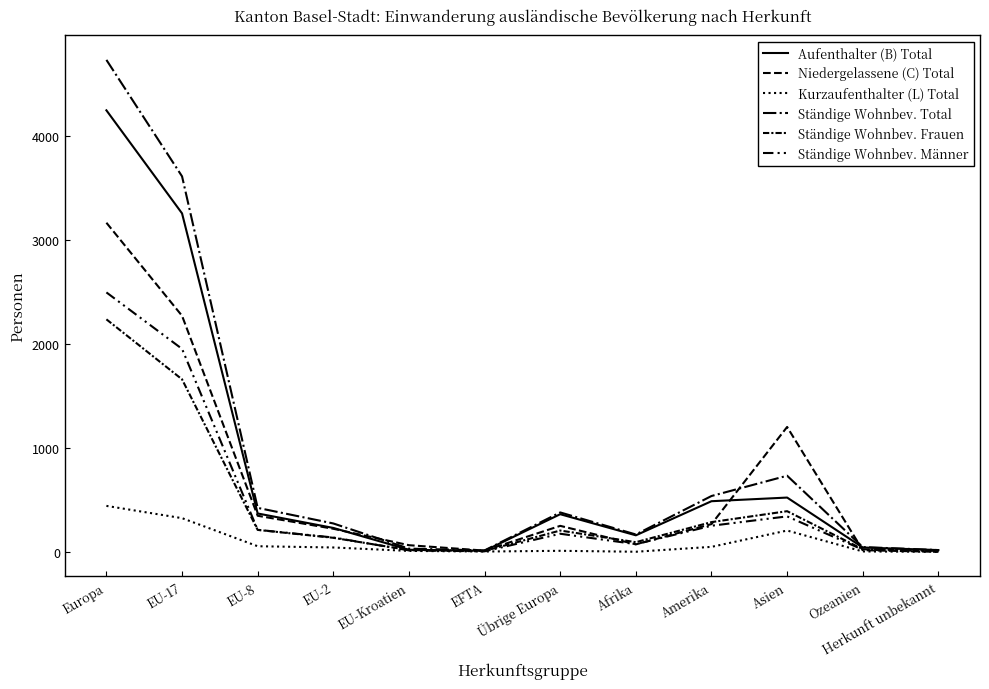

Reading left to right, what are all the values shown in this chart?

Aufenthalter (B) Total: 4246	3255	369	230	20	10	362	159	487	522	42	17
Niedergelassene (C) Total: 3165	2270	347	222	64	12	250	72	267	1201	16	0
Kurzaufenthalter (L) Total: 442	324	54	42	9	3	10	1	48	205	4	0
Ständige Wohnbev. Total: 4731	3611	423	273	31	14	379	167	537	732	46	17
Ständige Wohnbev. Frauen: 2236	1659	211	135	17	9	205	93	286	391	25	8
Ständige Wohnbev. Männer: 2495	1952	212	138	14	5	174	74	251	341	21	9